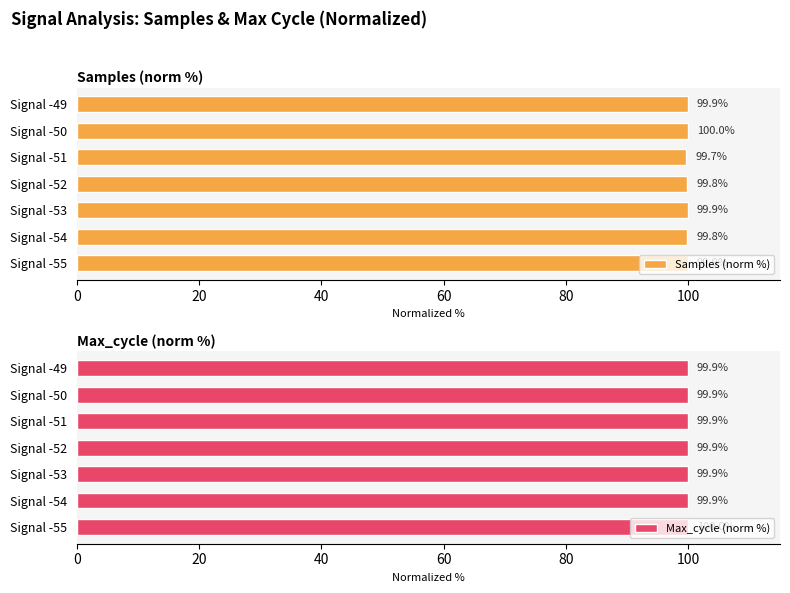

Count the Samples (norm %) values in the range 99 to 100.

7